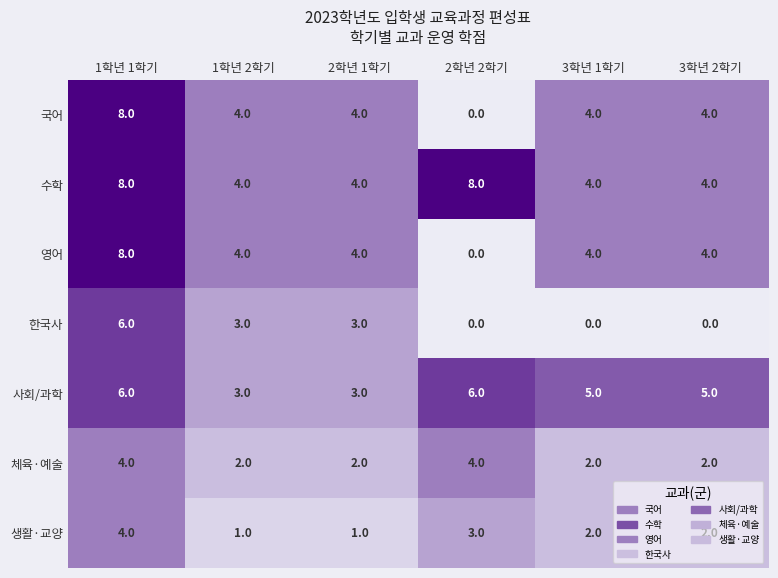

What is the difference between the highest and lowest values at 1학년 1학기?

4